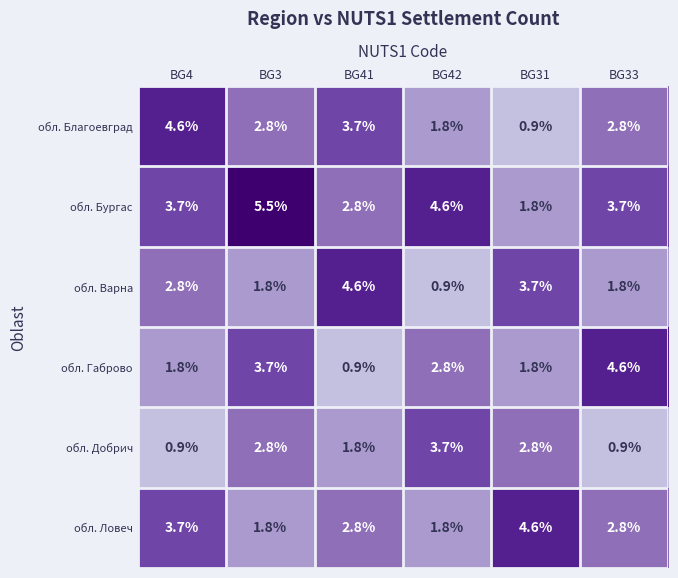

What is the sum of all обл. Бургас values?

22.1